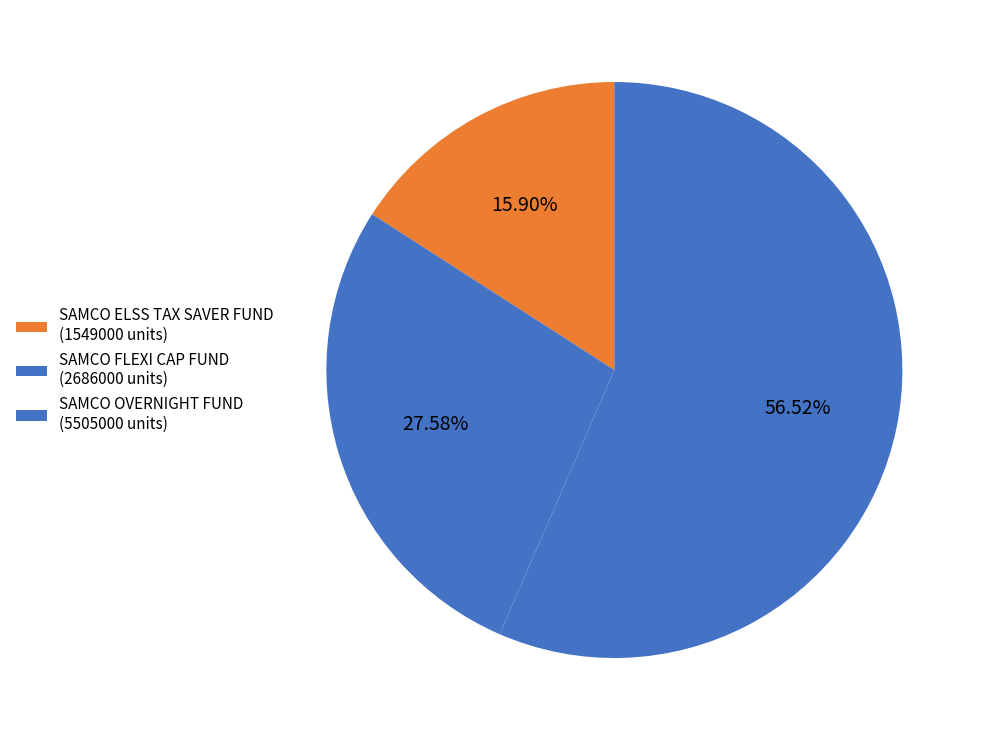

What is the largest slice in the pie chart?

SAMCO OVERNIGHT FUND (5505000 units)